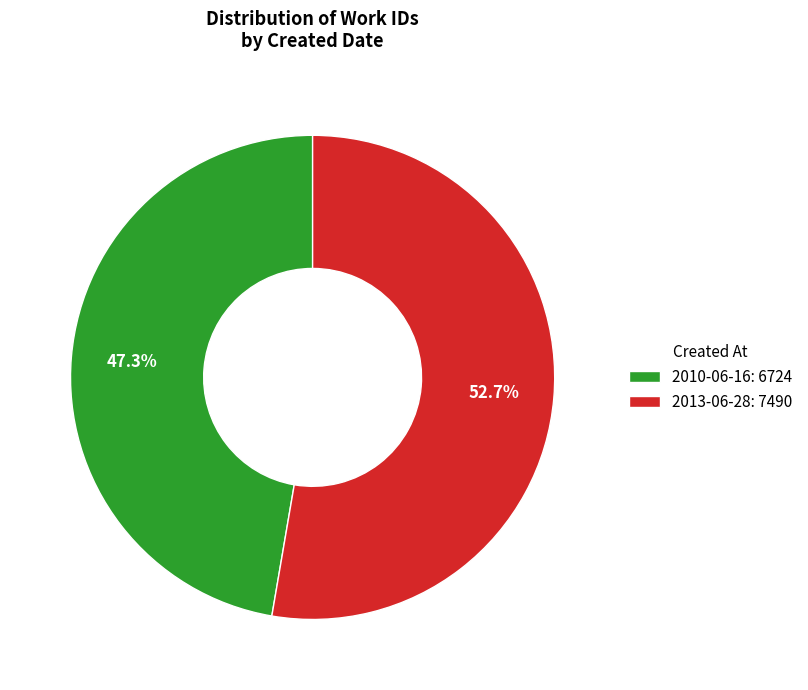

Is 2010-06-16 the majority of the pie?

No